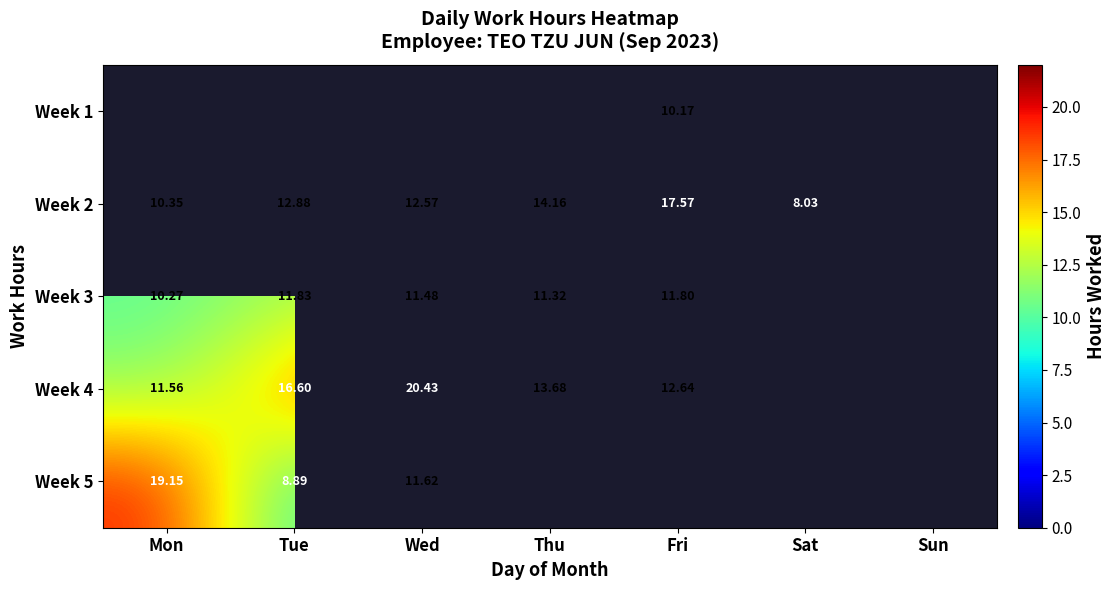

Is the value of Week 4 at Mon greater than the value of Week 2 at Wed?

No